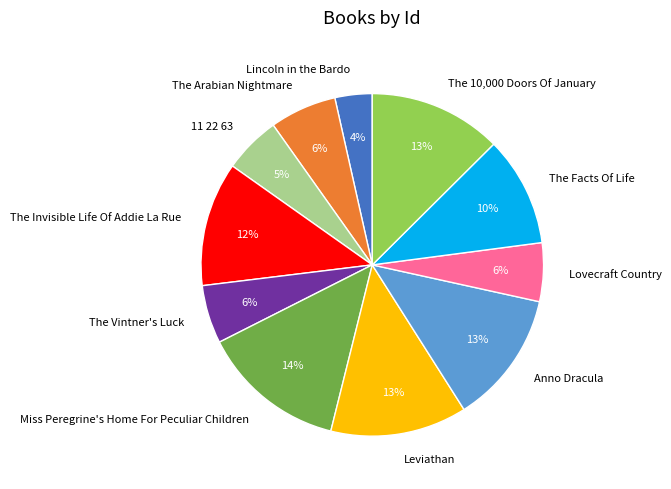

To the nearest percent, what is the combined percentage of The Arabian Nightmare and The Vintner's Luck?

12%